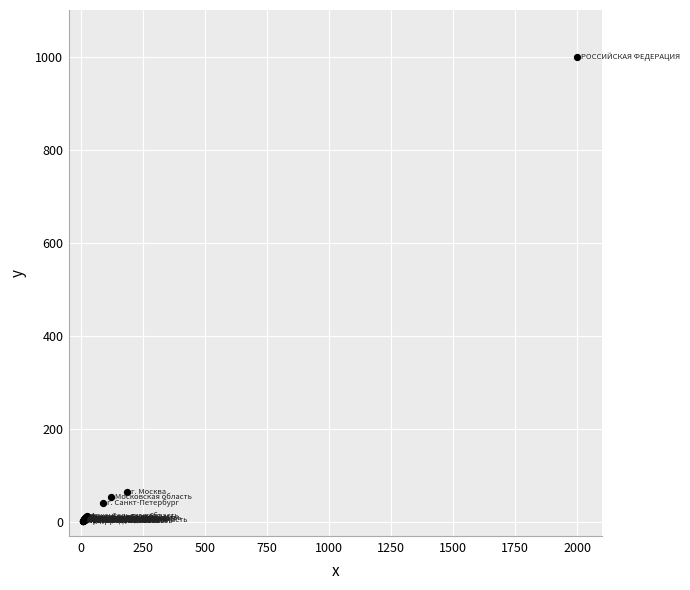

What Y value in the scatter plot is closest to 501?

65.2